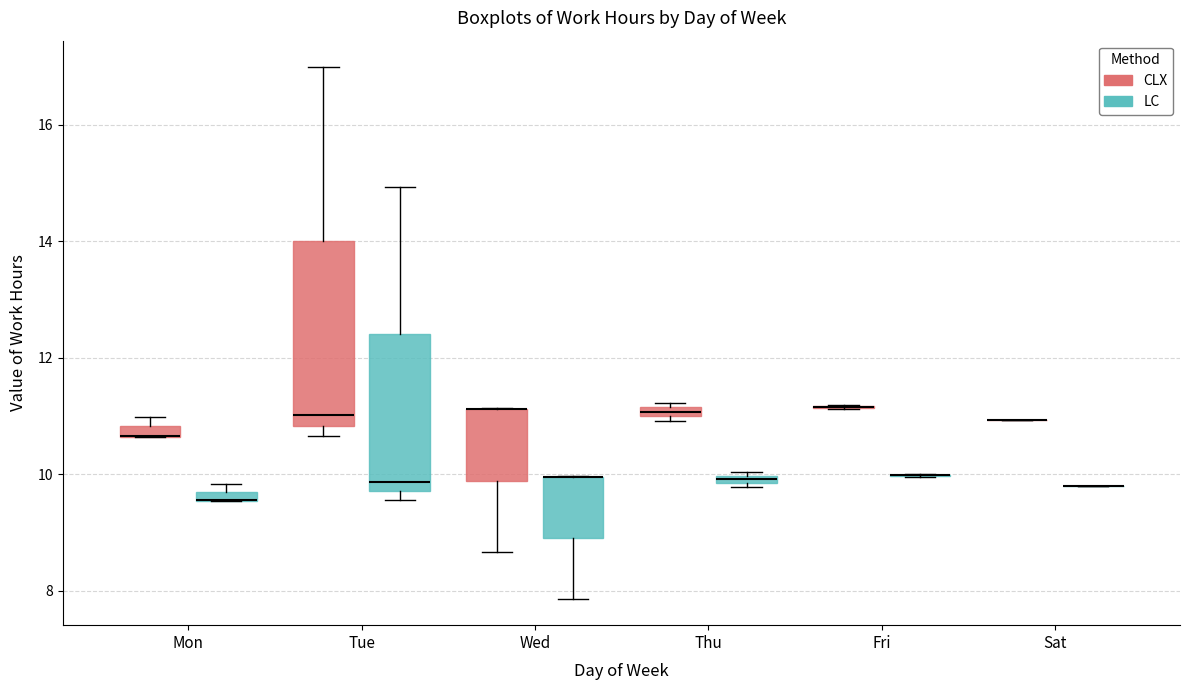

Where is the lower edge of the box for Mon (CLX) on the y-axis? The values are not printed on the chart, so give them approximately, as read against the axis.

10.6